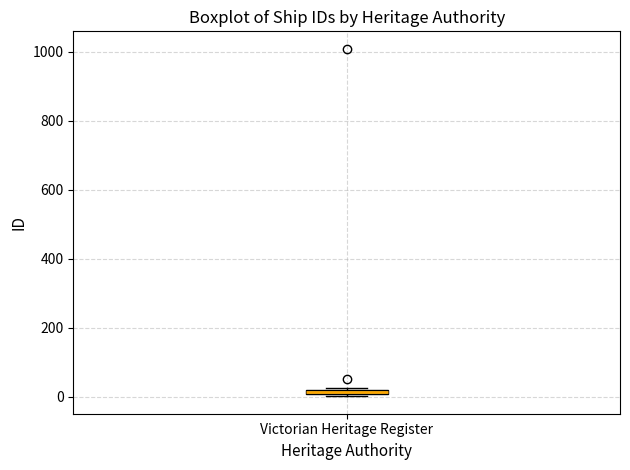

Where is the upper edge of the box for Victorian Heritage Register on the y-axis? The values are not printed on the chart, so give them approximately, as read against the axis.

20